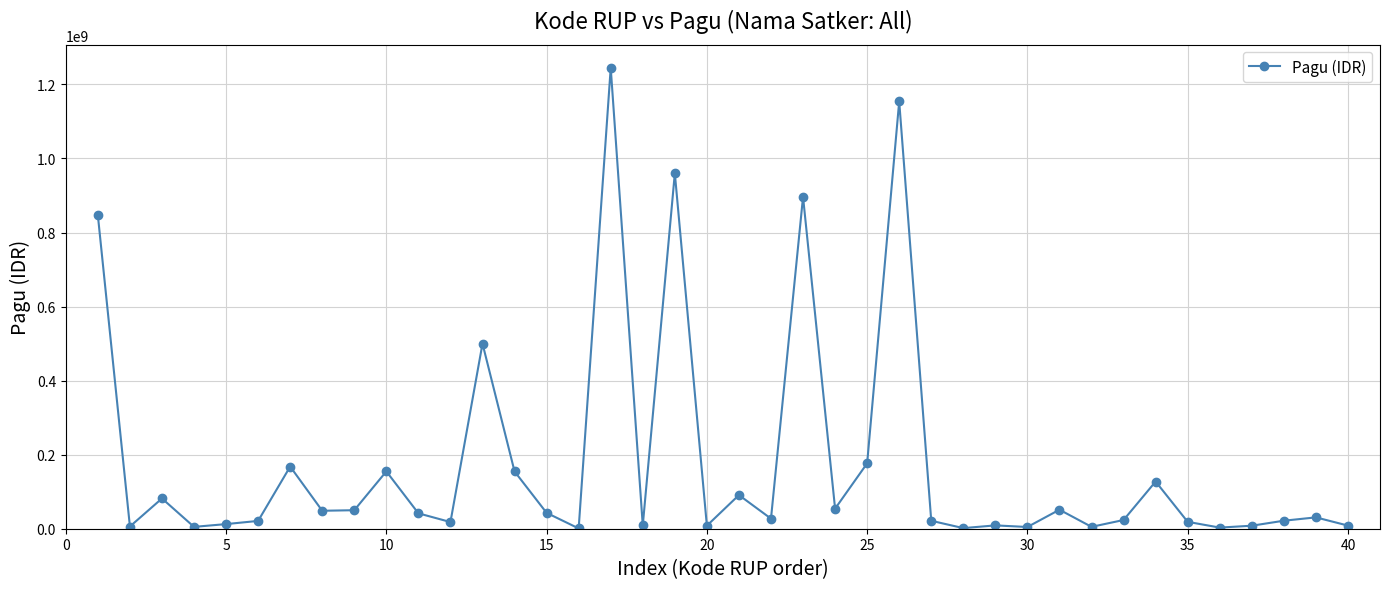

What is the difference between the maximum and minimum values?

1244080000